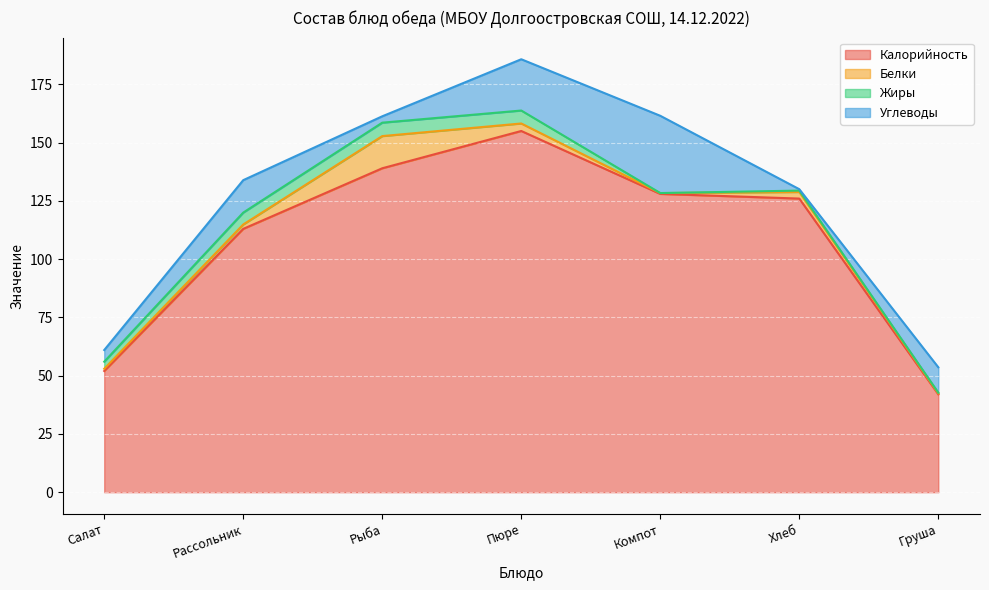

How many lines are shown in the chart?

4